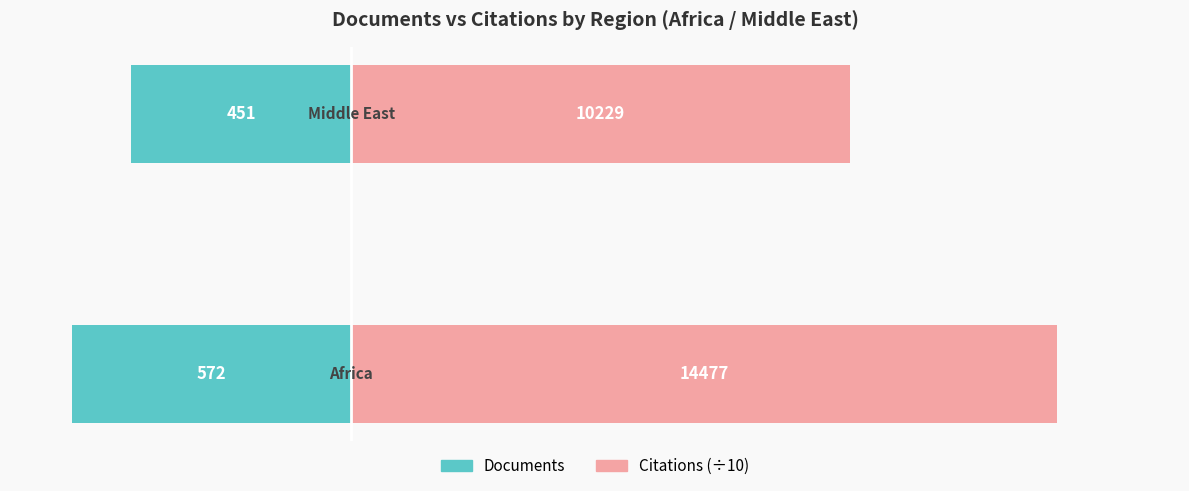

How many data points does each series have?

2